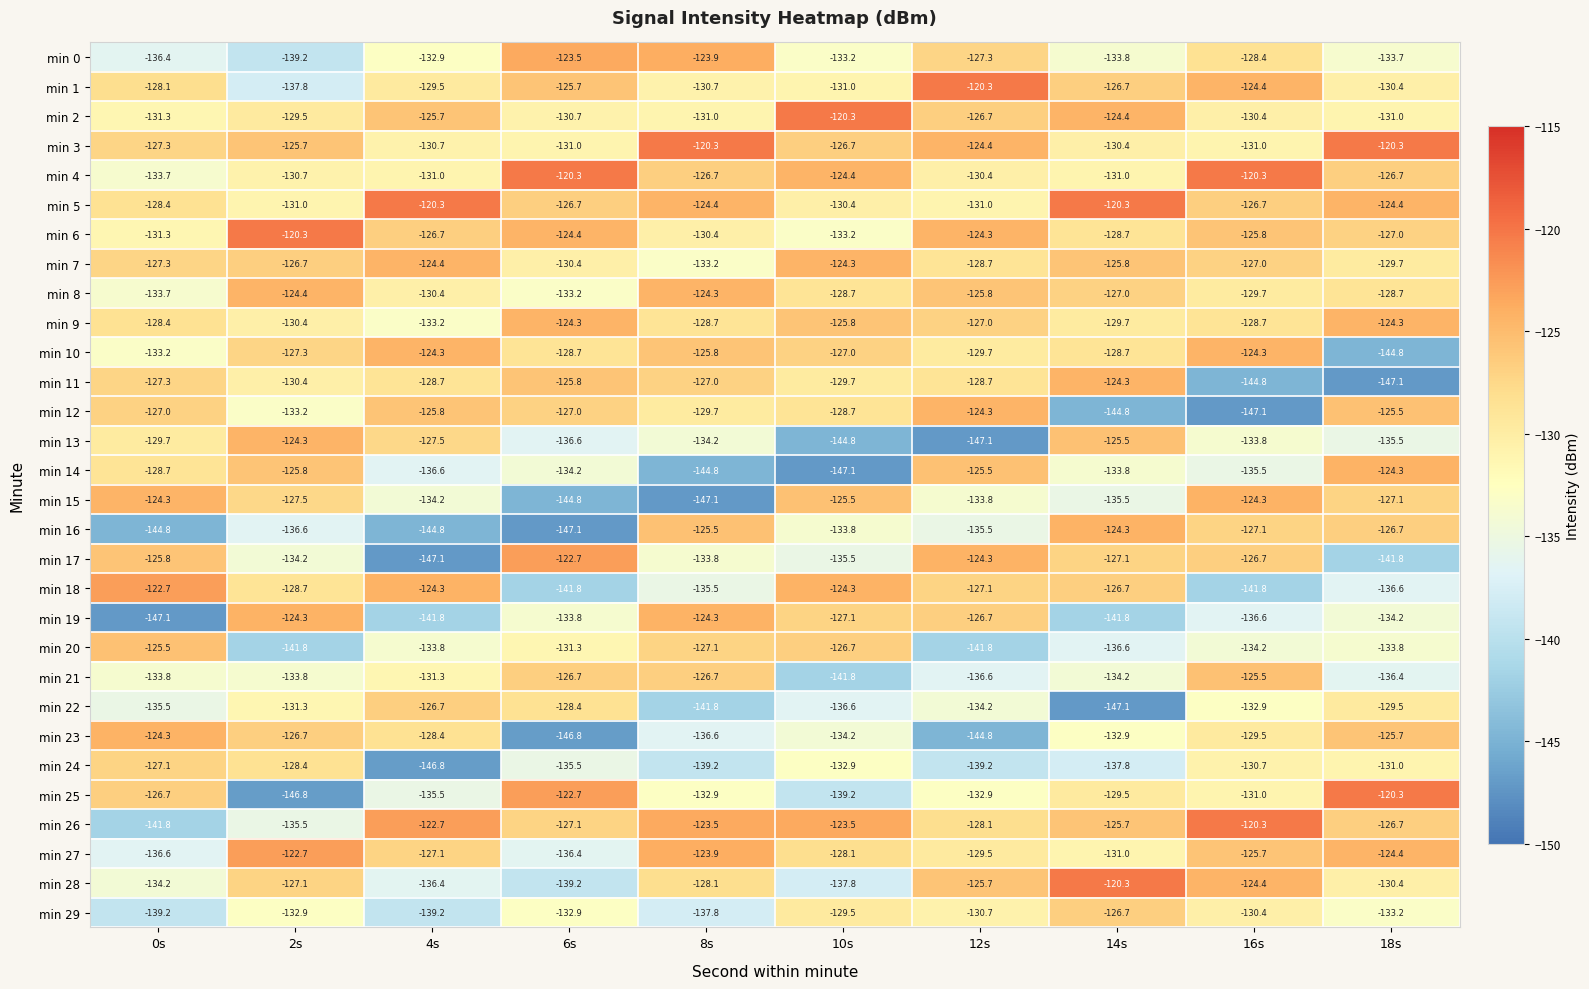

Between 4s and 14s, which series saw the biggest shift?

min 16